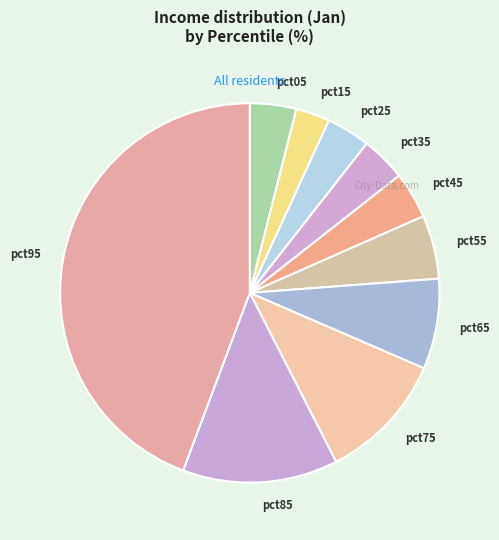

Is it true that pct75 is 11% of the pie?

True